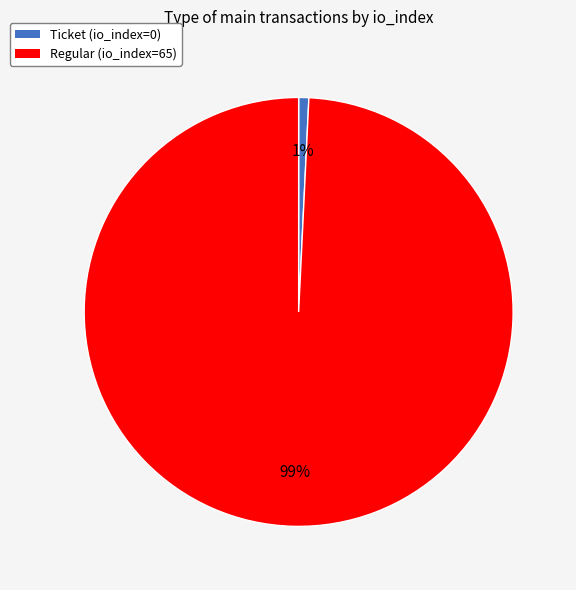

To the nearest percent, what is the difference between the Regular (io_index=65) and Ticket (io_index=0) slice percentages?

98%